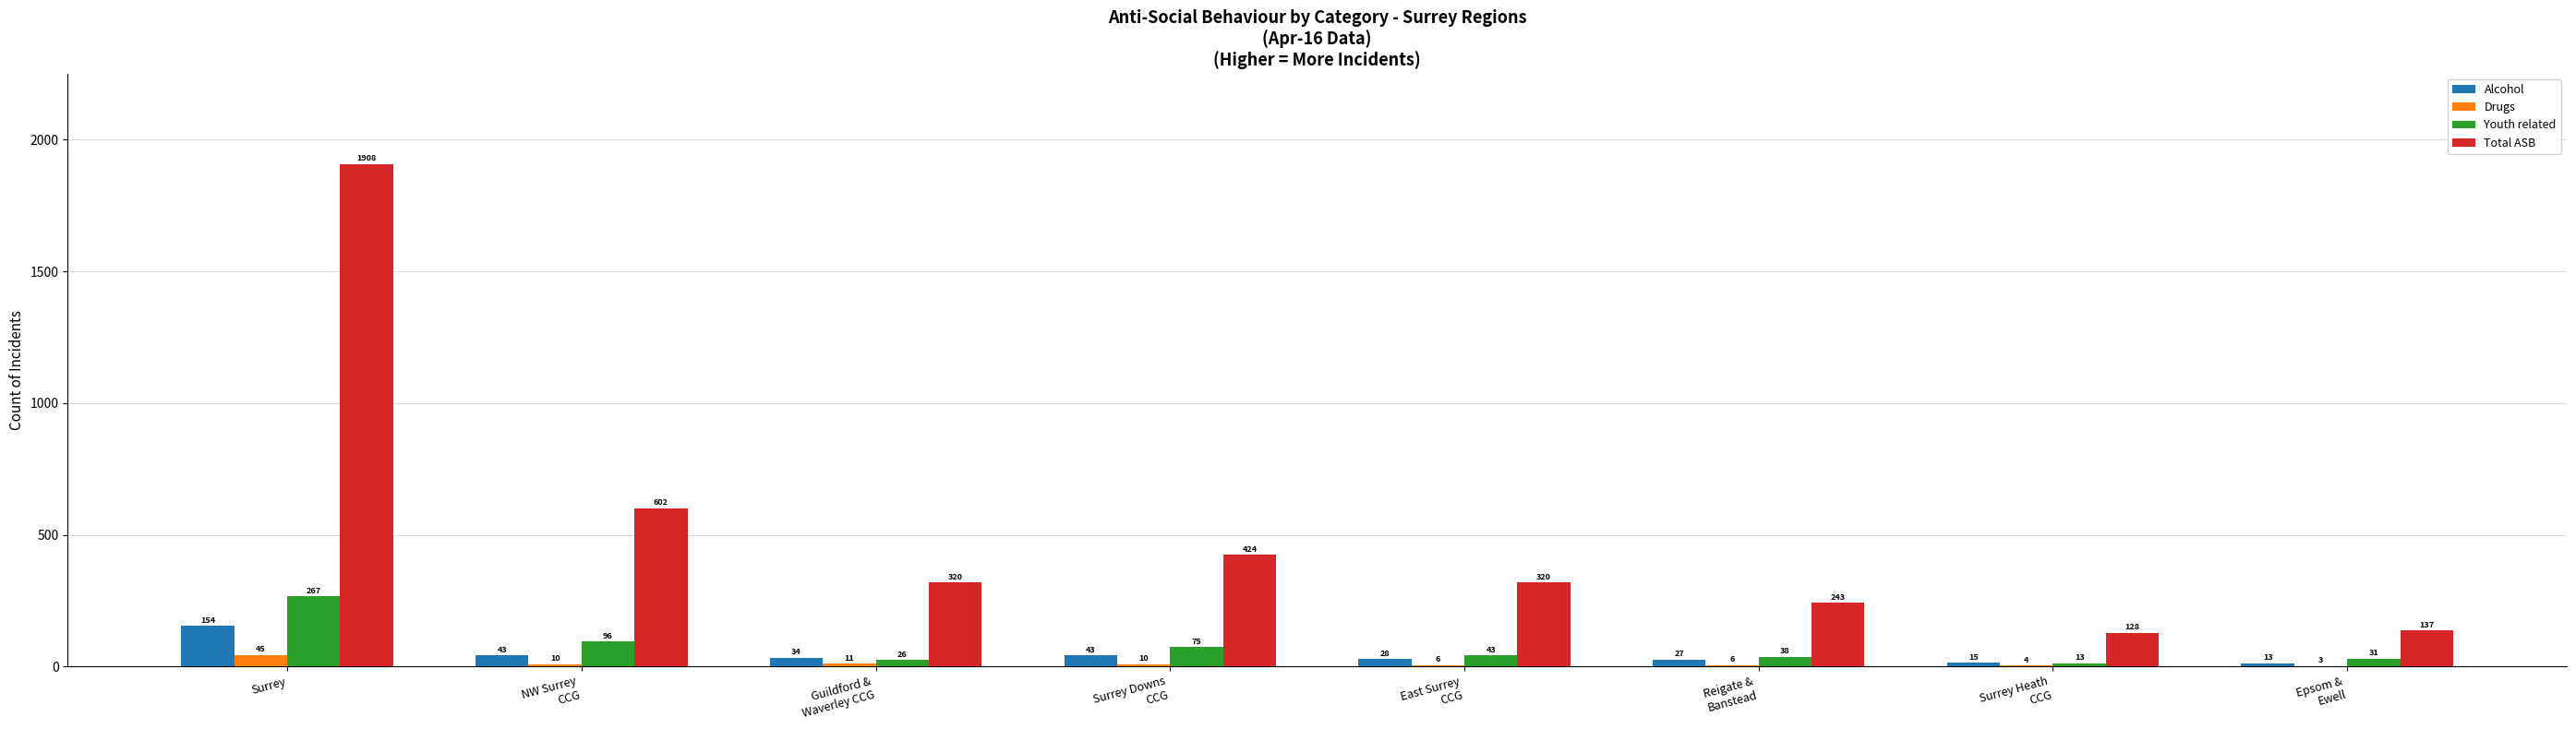

What is the total value across all series at Surrey Heath
CCG?

160